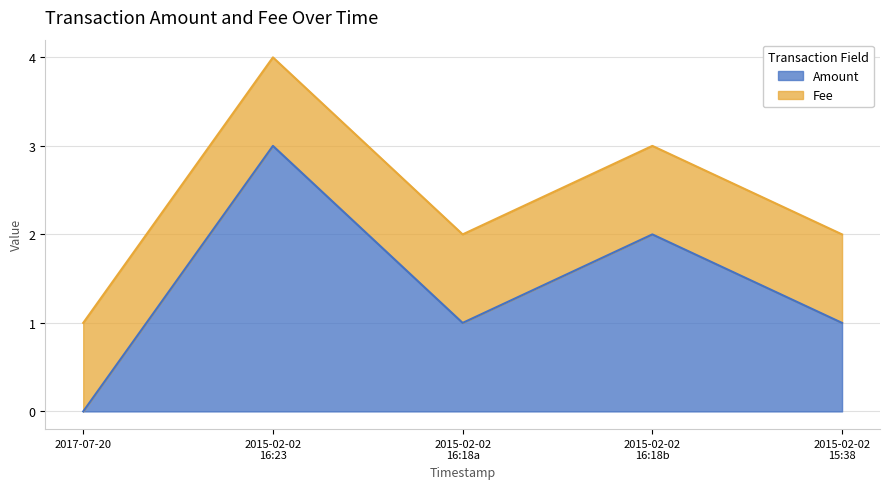

Which category has the lowest value in the Amount series?

2017-07-20